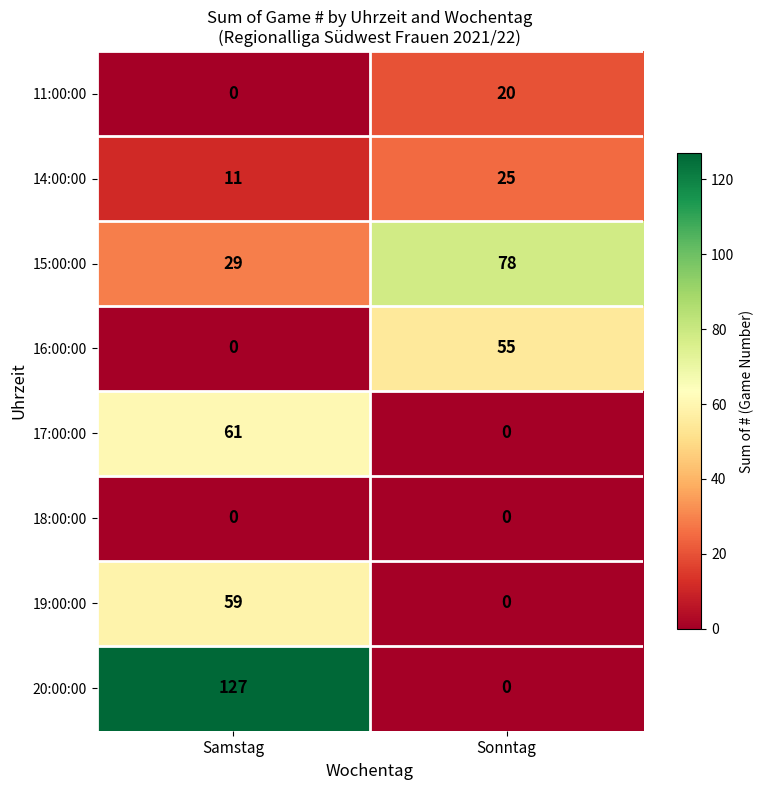

Between Samstag and Sonntag, which series saw the biggest shift?

20:00:00